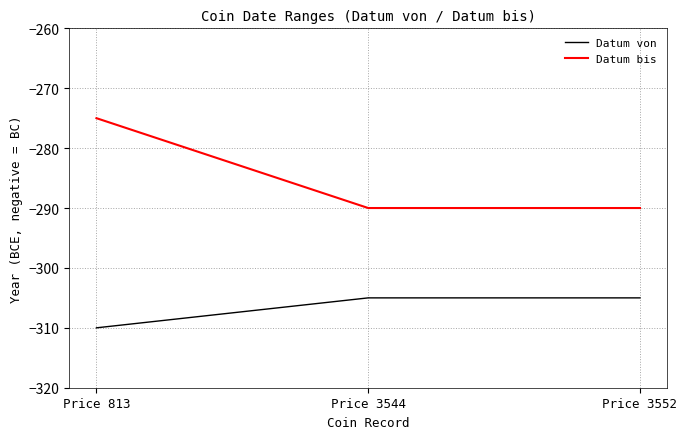

At which category does the chart reach its peak across all series?

Price 813